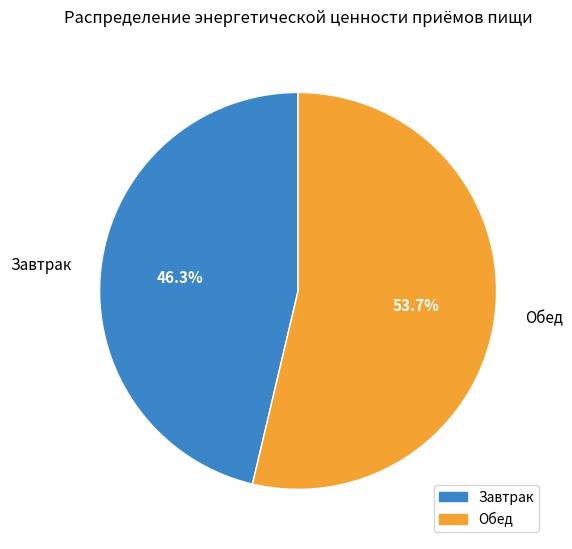

What is the ratio of the value at Завтрак to the value at Обед?

0.9